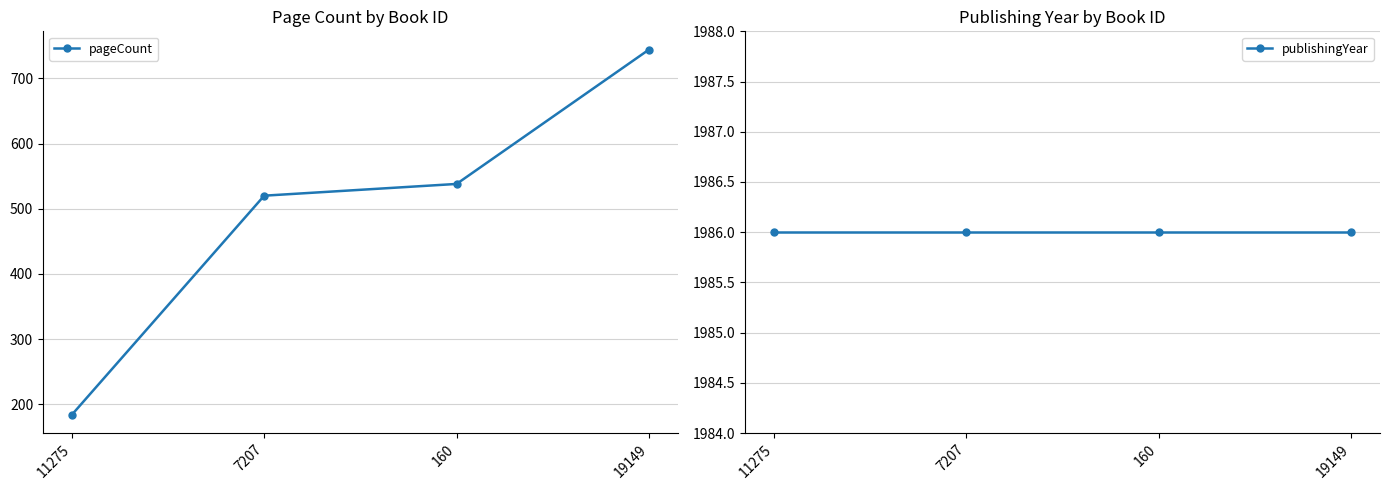

At which label does pageCount reach its peak?

19149